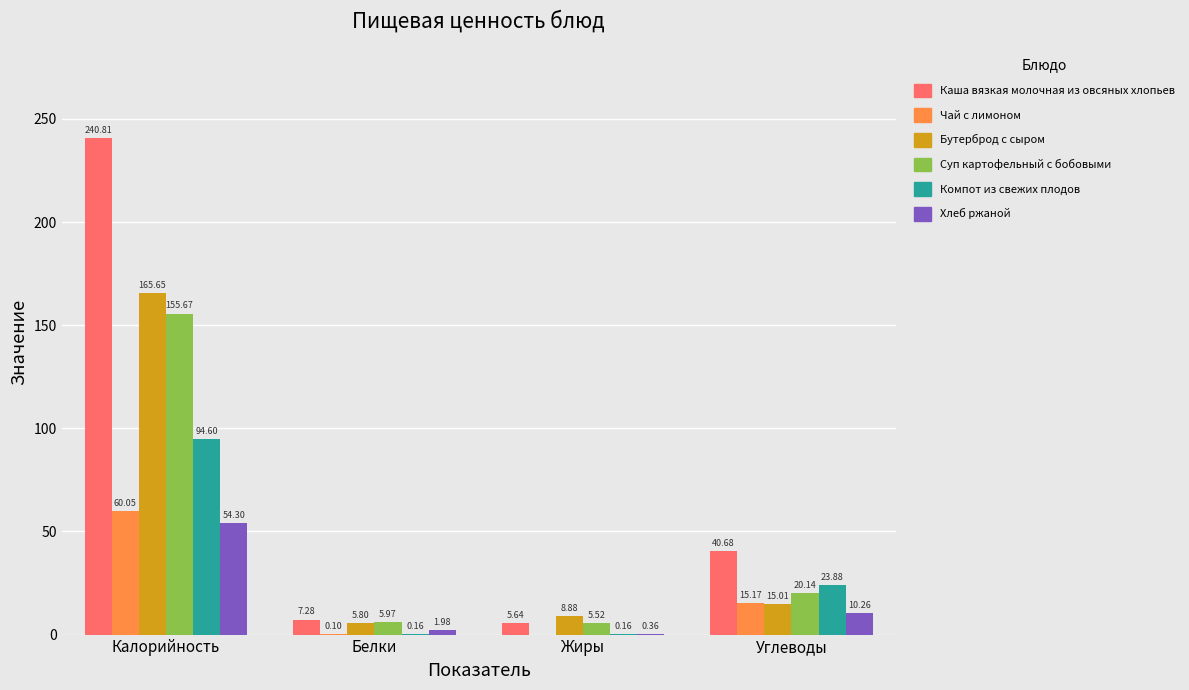

At which label does Суп картофельный с бобовыми first exceed 20?

Калорийность